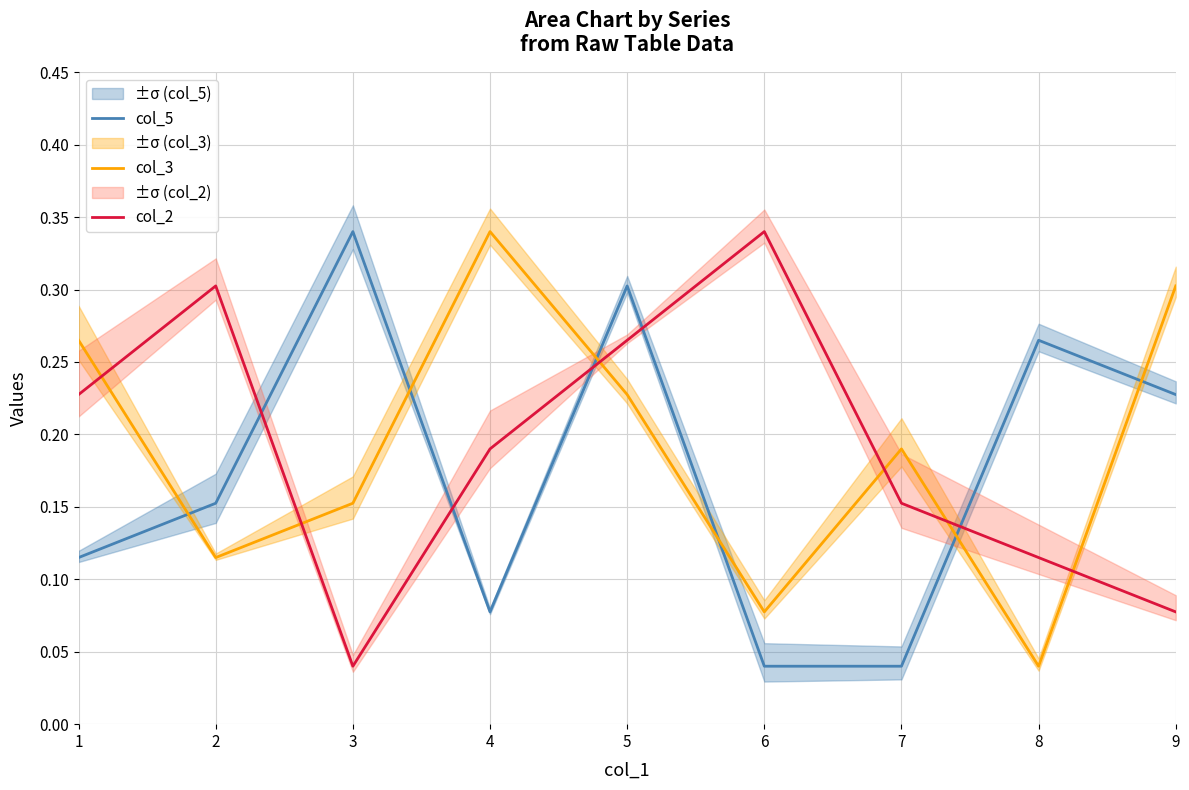

Between 7 and 9, which series saw the biggest shift?

col_5